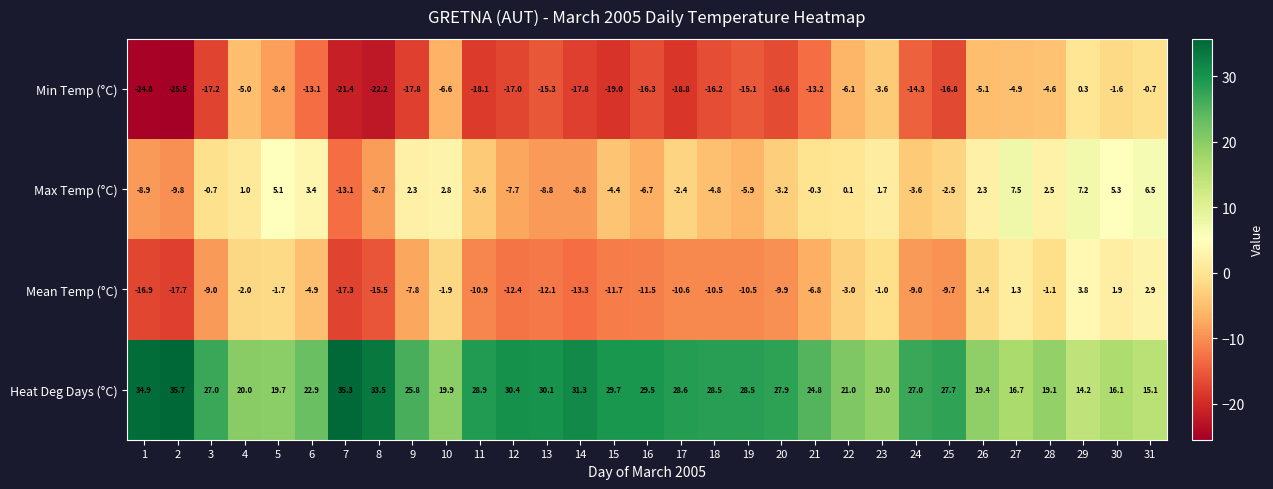

Is it true that Min Temp (°C) equals -10.8 at 25?

False